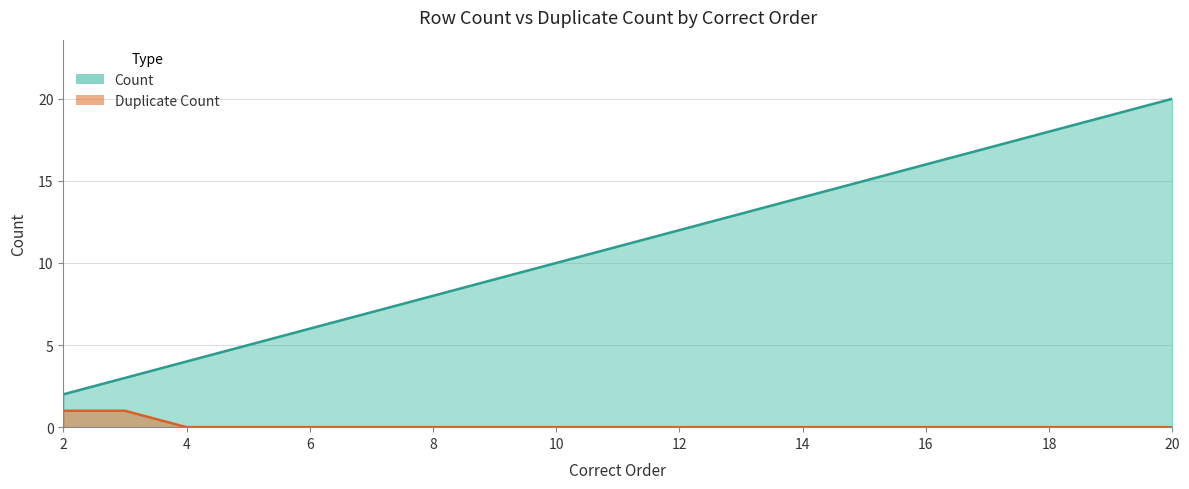

What is the sum of all Count values?

209